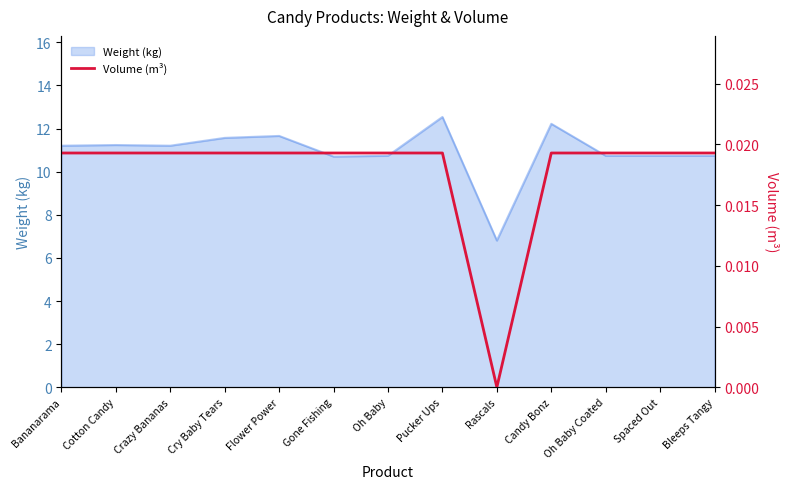

What is the label of the 2nd point from the left?

Cotton Candy